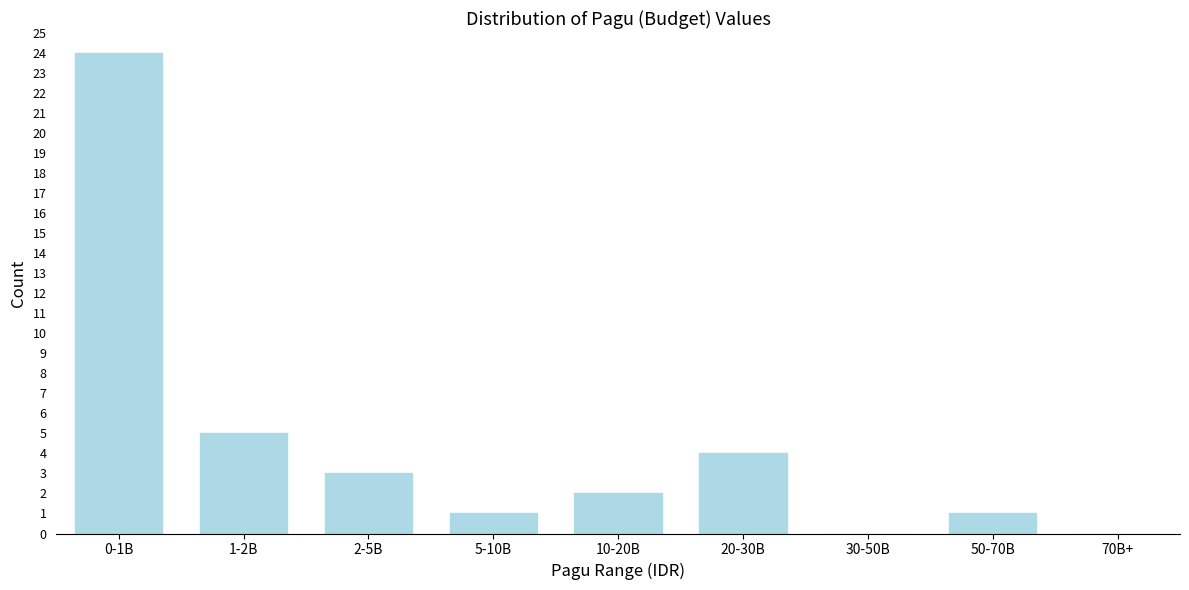

Reading left to right, what are all the values shown in this chart?

0-1B=24	1-2B=5	2-5B=3	5-10B=1	10-20B=2	20-30B=4	30-50B=0	50-70B=1	70B+=0